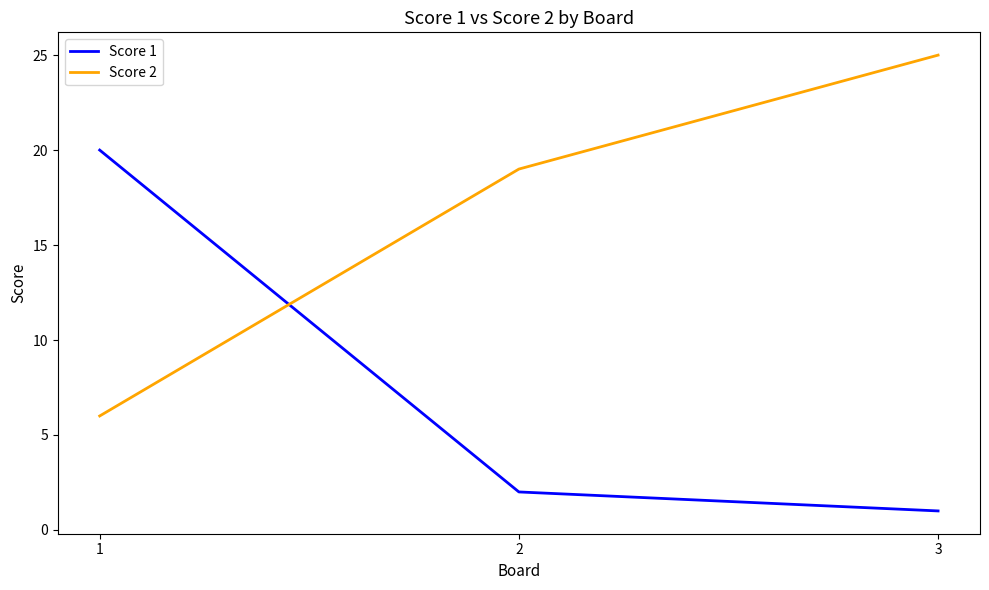

What is the total value across all series at 3?

26